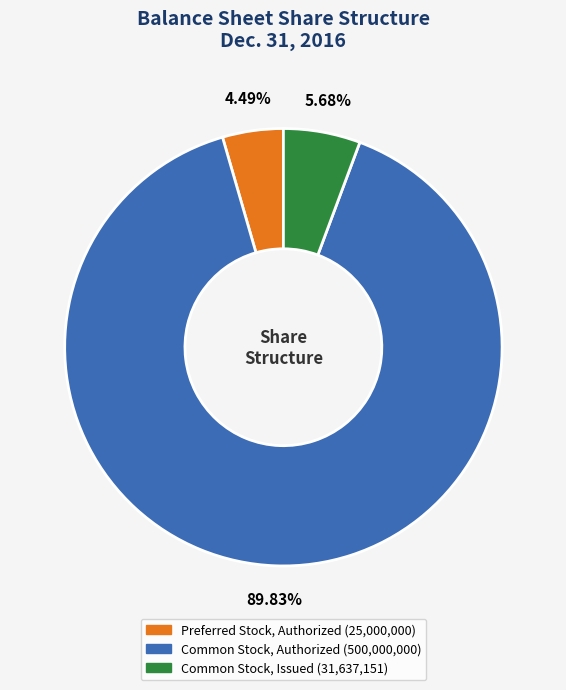

What percentage is NOT represented by Common Stock, Authorized?

10.2%